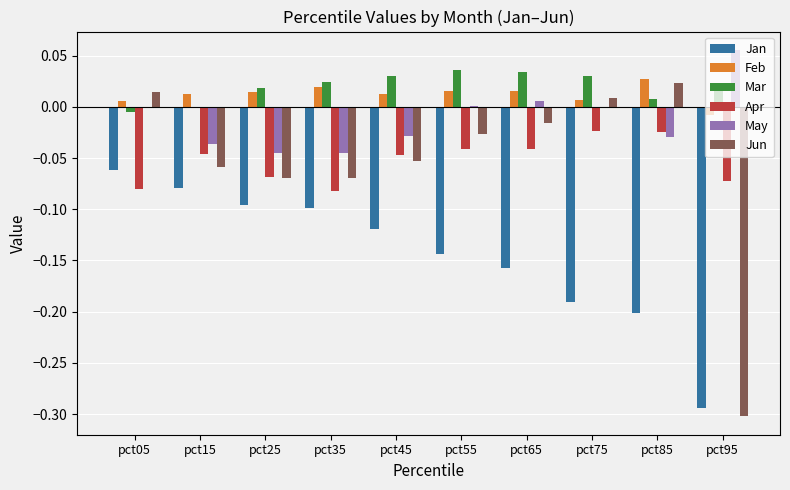

How many groups of bars are there?

10